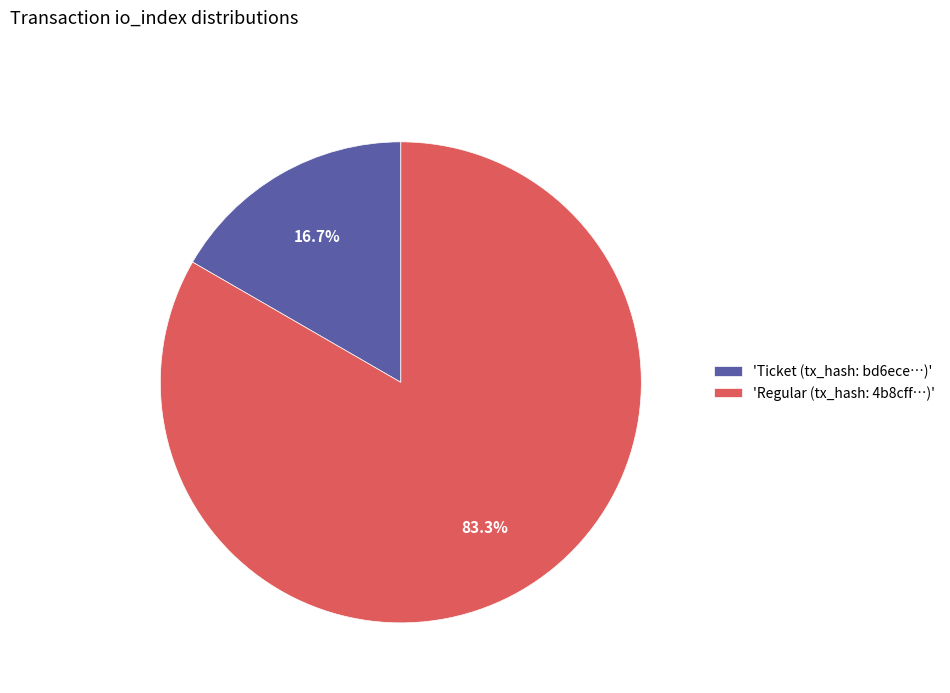

What is the smallest slice in the pie chart?

'Ticket (tx_hash: bd6ece…)'